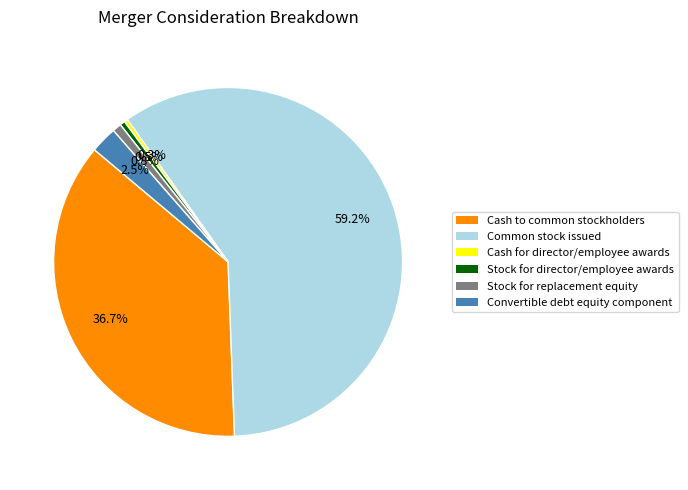

How many segments does this pie chart have?

6